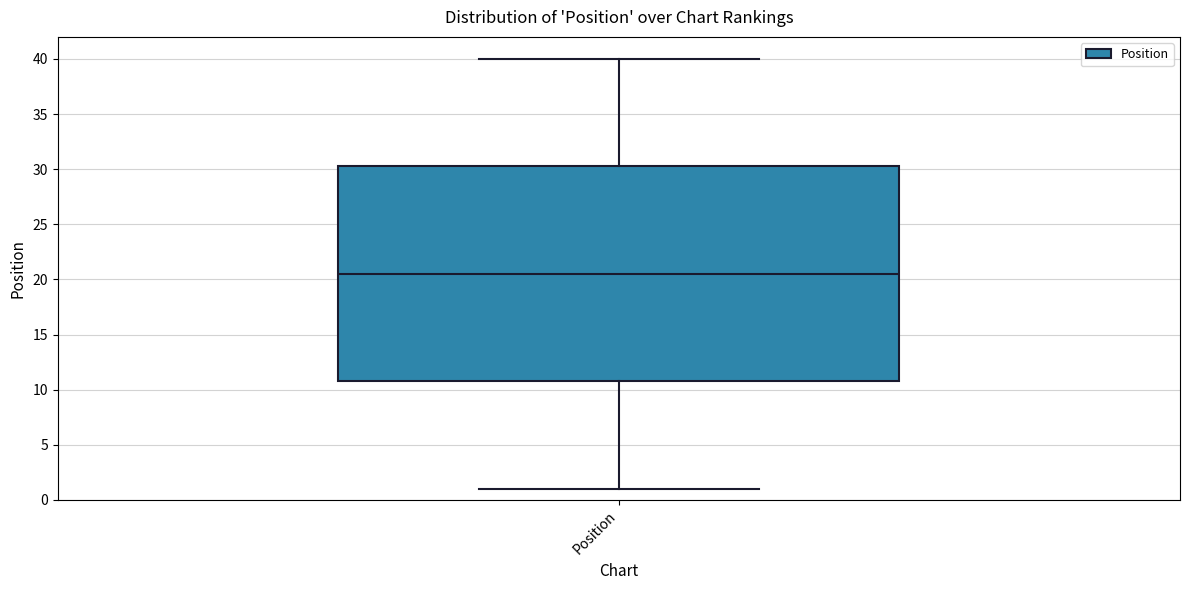

Transcribe this box plot: give where the median line is, the range the box spans, and where the two whiskers end, as read against the y-axis. The values are not printed on the chart, so give them approximately, as read against the axis.

median 20.5, box 11.0 to 30.5, whiskers 1.0 to 40.0